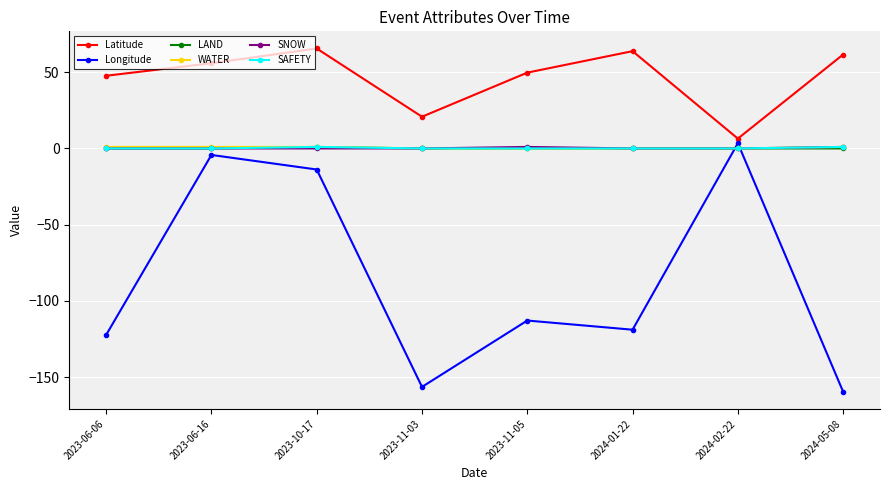

Reading left to right, extract all data points from this chart.

Latitude: 47.7	55.9	65.5	20.8	49.7	63.8	6.5	61.6
Longitude: -122.3	-4.3	-13.8	-156.3	-112.8	-118.8	3.4	-159.5
LAND: 0.0	0.0	1.0	0.0	0.0	0.0	0.0	0.0
WATER: 1.0	1.0	1.0	0.0	0.0	0.0	0.0	1.0
SNOW: 0.0	0.0	0.0	0.0	1.0	0.0	0.0	1.0
SAFETY: 0.0	0.0	1.0	0.0	0.0	0.0	0.0	1.0